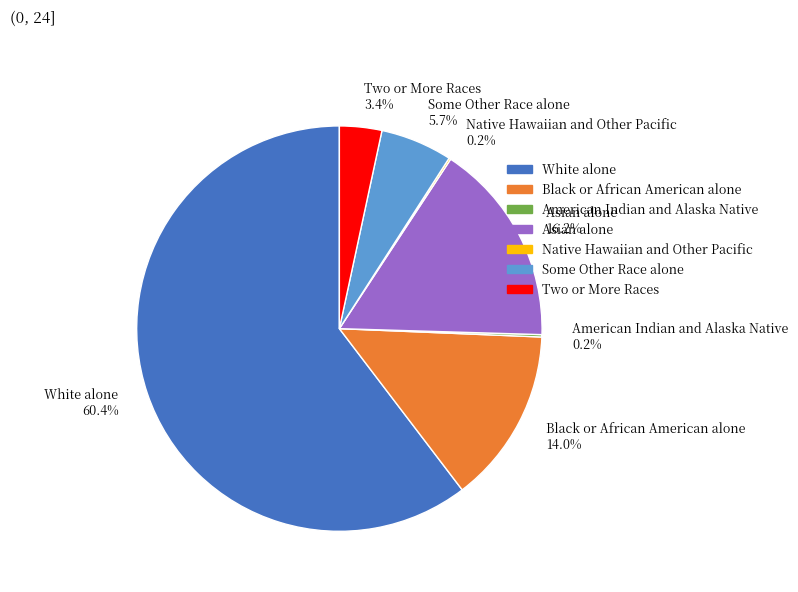

Combined, do Black or African American alone 14.0% and Some Other Race alone 5.7% account for over 50%?

No